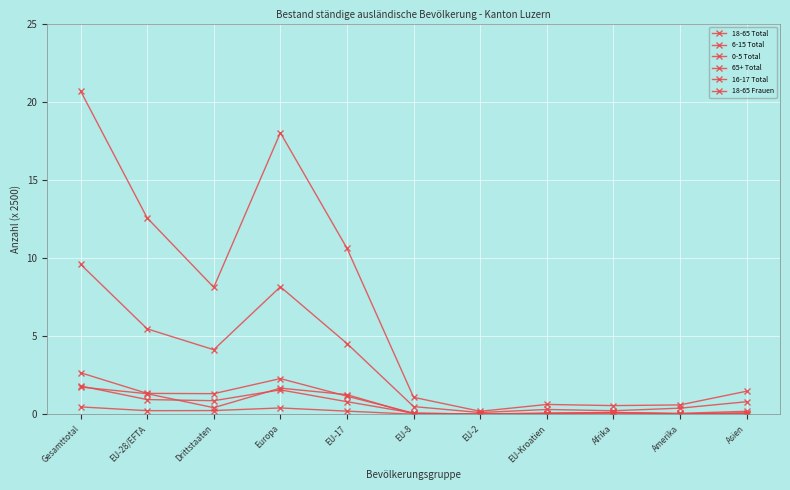

What is the average value of the 65+ Total series?

0.6